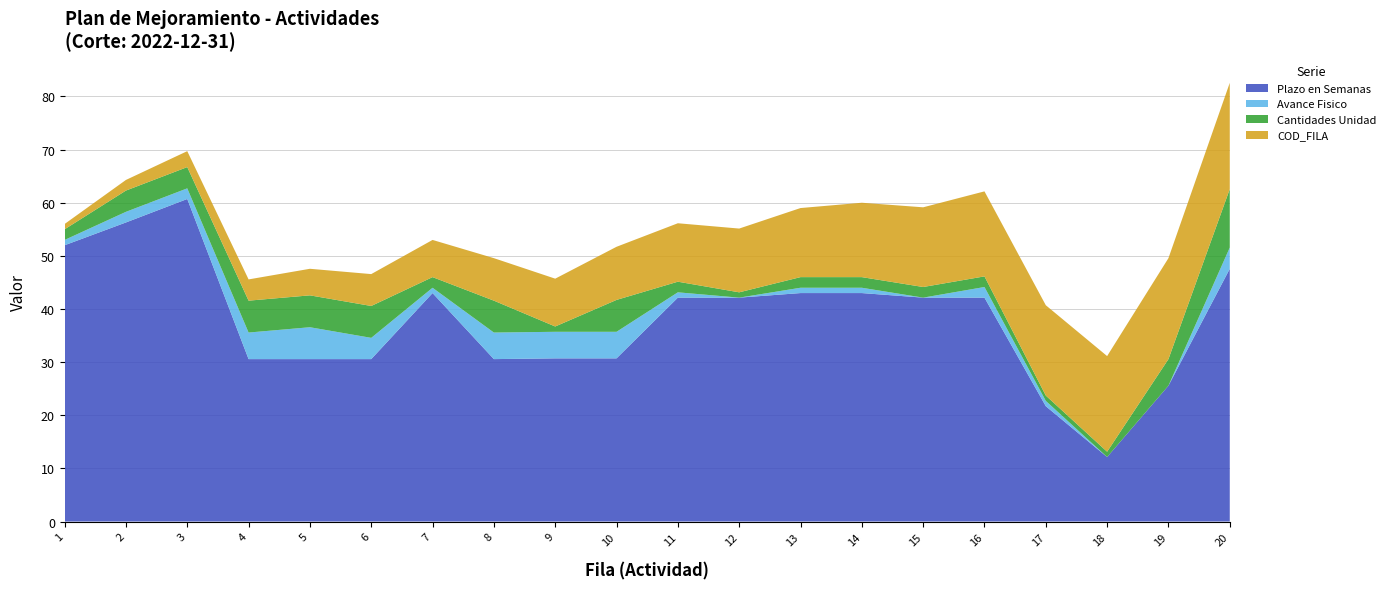

Reading left to right, what are all the values shown in this chart?

Plazo en Semanas: 1=52.0	2=56.3	3=60.7	4=30.6	5=30.6	6=30.6	7=43.0	8=30.6	9=30.7	10=30.7	11=42.1	12=42.1	13=43.0	14=43.0	15=42.1	16=42.1	17=21.7	18=12.1	19=25.6	20=47.6
Avance Fisico: 1=1.0	2=2.0	3=2.0	4=5.0	5=6.0	6=4.0	7=1.0	8=5.0	9=5.0	10=5.0	11=1.0	12=0.0	13=1.0	14=1.0	15=0.0	16=2.0	17=1.0	18=0.0	19=0.0	20=4.0
Cantidades Unidad: 1=2.0	2=4.0	3=4.0	4=6.0	5=6.0	6=6.0	7=2.0	8=6.0	9=1.0	10=6.0	11=2.0	12=1.0	13=2.0	14=2.0	15=2.0	16=2.0	17=1.0	18=1.0	19=5.0	20=11.0
COD_FILA: 1=1.0	2=2.0	3=3.0	4=4.0	5=5.0	6=6.0	7=7.0	8=8.0	9=9.0	10=10.0	11=11.0	12=12.0	13=13.0	14=14.0	15=15.0	16=16.0	17=17.0	18=18.0	19=19.0	20=20.0